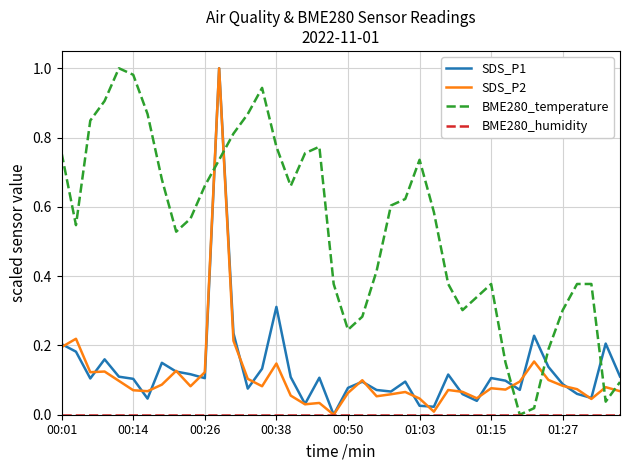

Which series has the largest total across all categories?

BME280_temperature